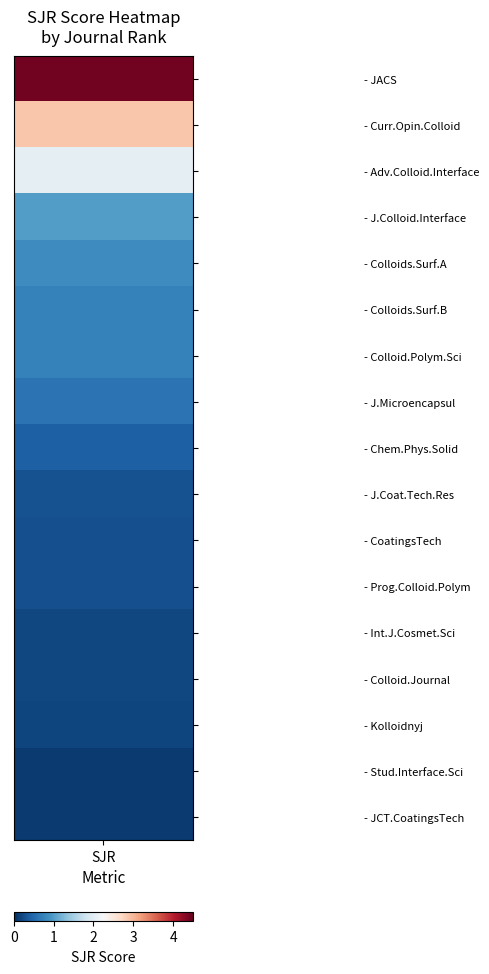

Between 11 and 1, which is larger?

11